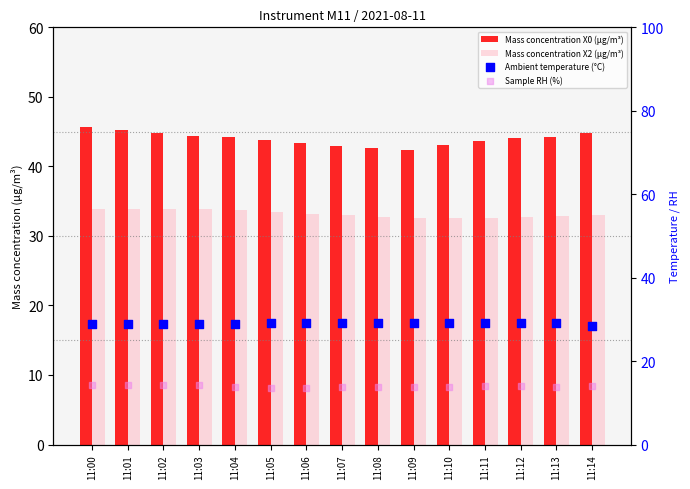

Which series contains the highest Y value?

Mass concentration X0 (μg/m³)